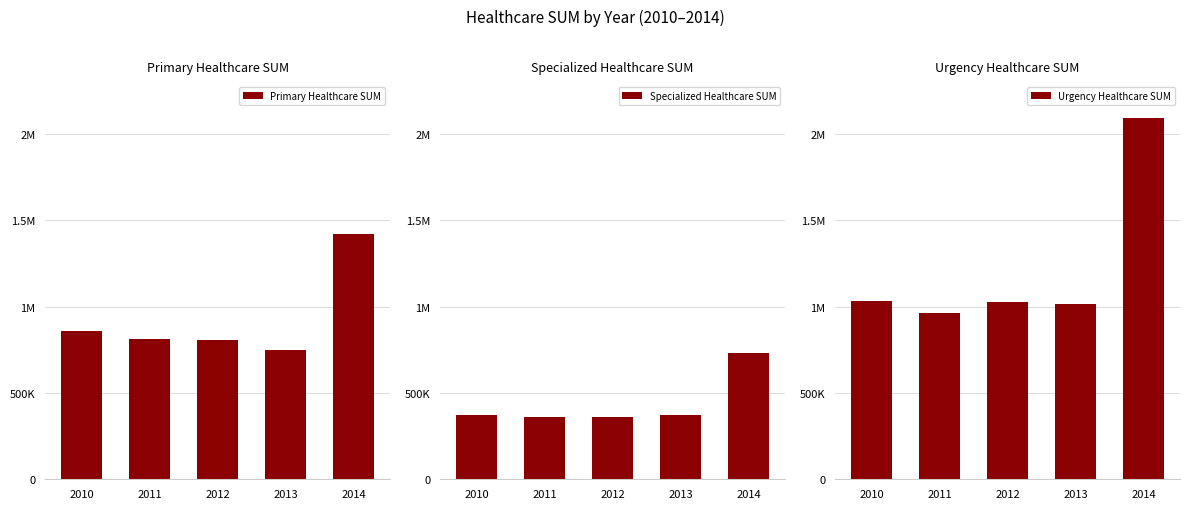

Which series has the largest range (max minus min)?

Urgency Healthcare SUM